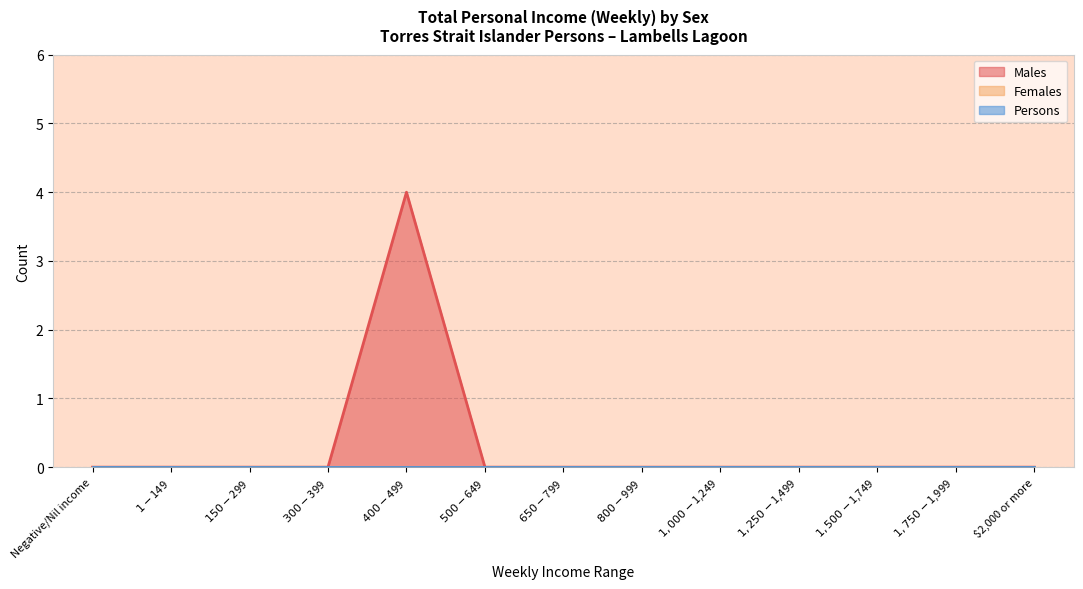

True or false: Males and Persons cross at least once.

False